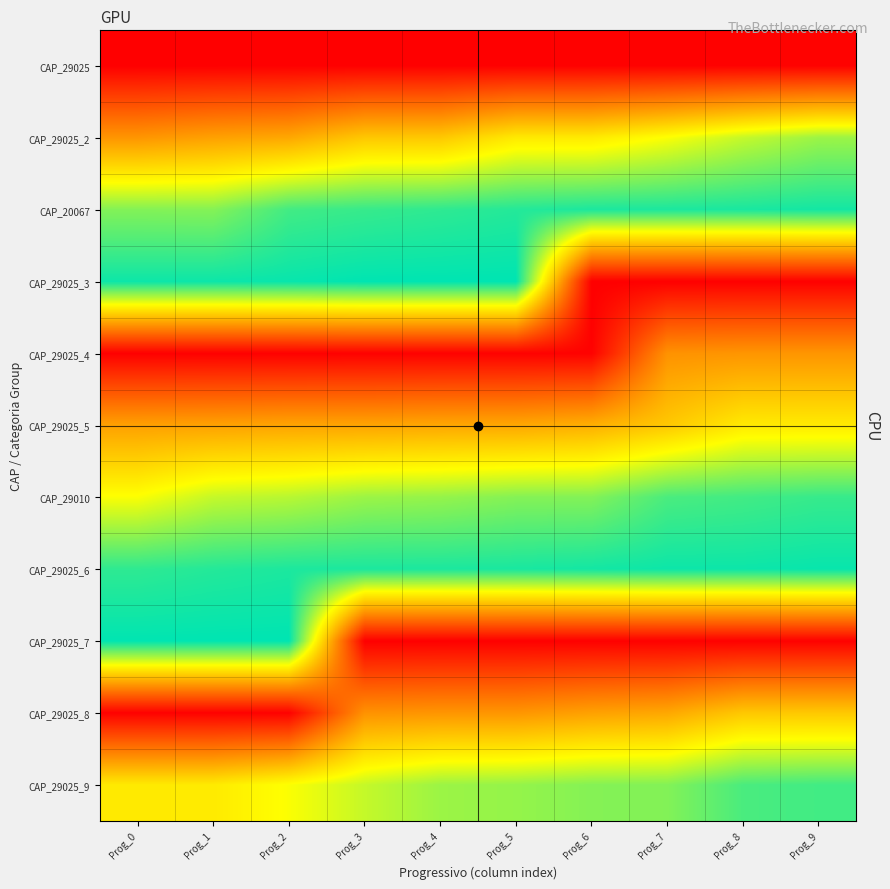

Reading right to left, transcribe all the data shown in this chart.

CAP_29025: Prog_9=0.0	Prog_8=0.0	Prog_7=0.0	Prog_6=0.0	Prog_5=0.0	Prog_4=0.0	Prog_3=0.0	Prog_2=0.0	Prog_1=0.0	Prog_0=0.0
CAP_29025_2: Prog_9=0.8	Prog_8=0.7	Prog_7=0.7	Prog_6=0.6	Prog_5=0.6	Prog_4=0.5	Prog_3=0.5	Prog_2=0.4	Prog_1=0.4	Prog_0=0.4
CAP_20067: Prog_9=1.0	Prog_8=1.0	Prog_7=1.0	Prog_6=1.0	Prog_5=1.0	Prog_4=0.9	Prog_3=0.9	Prog_2=0.9	Prog_1=0.8	Prog_0=0.8
CAP_29025_3: Prog_9=0.0	Prog_8=0.0	Prog_7=0.0	Prog_6=0.0	Prog_5=1.0	Prog_4=1.0	Prog_3=1.0	Prog_2=1.0	Prog_1=1.0	Prog_0=1.0
CAP_29025_4: Prog_9=0.4	Prog_8=0.4	Prog_7=0.4	Prog_6=0.0	Prog_5=0.0	Prog_4=0.0	Prog_3=0.0	Prog_2=0.0	Prog_1=0.0	Prog_0=0.0
CAP_29025_5: Prog_9=0.6	Prog_8=0.6	Prog_7=0.5	Prog_6=0.5	Prog_5=0.4	Prog_4=0.4	Prog_3=0.4	Prog_2=0.4	Prog_1=0.4	Prog_0=0.4
CAP_29010: Prog_9=0.9	Prog_8=0.9	Prog_7=0.9	Prog_6=0.8	Prog_5=0.8	Prog_4=0.8	Prog_3=0.8	Prog_2=0.8	Prog_1=0.7	Prog_0=0.7
CAP_29025_6: Prog_9=1.0	Prog_8=1.0	Prog_7=1.0	Prog_6=1.0	Prog_5=1.0	Prog_4=1.0	Prog_3=1.0	Prog_2=1.0	Prog_1=1.0	Prog_0=0.9
CAP_29025_7: Prog_9=0.0	Prog_8=0.0	Prog_7=0.0	Prog_6=0.0	Prog_5=0.0	Prog_4=0.0	Prog_3=0.0	Prog_2=1.0	Prog_1=1.0	Prog_0=1.0
CAP_29025_8: Prog_9=0.5	Prog_8=0.5	Prog_7=0.4	Prog_6=0.4	Prog_5=0.4	Prog_4=0.4	Prog_3=0.4	Prog_2=0.0	Prog_1=0.0	Prog_0=0.0
CAP_29025_9: Prog_9=0.9	Prog_8=0.9	Prog_7=0.8	Prog_6=0.8	Prog_5=0.8	Prog_4=0.8	Prog_3=0.7	Prog_2=0.7	Prog_1=0.6	Prog_0=0.6